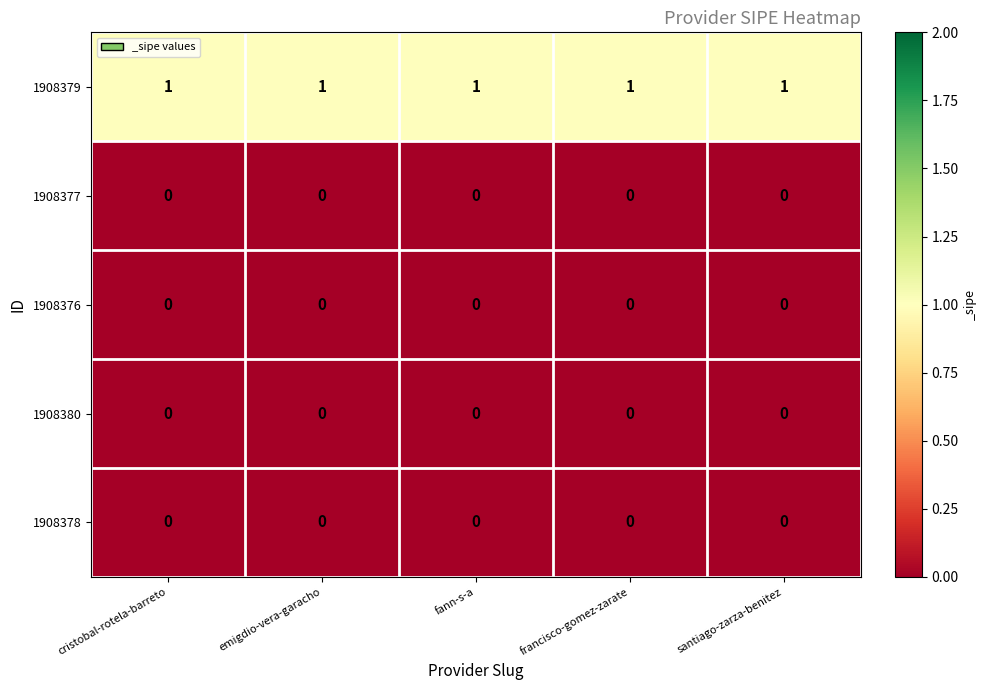

The value of 1908380 at emigdio-vera-garacho is 0. True or false?

True